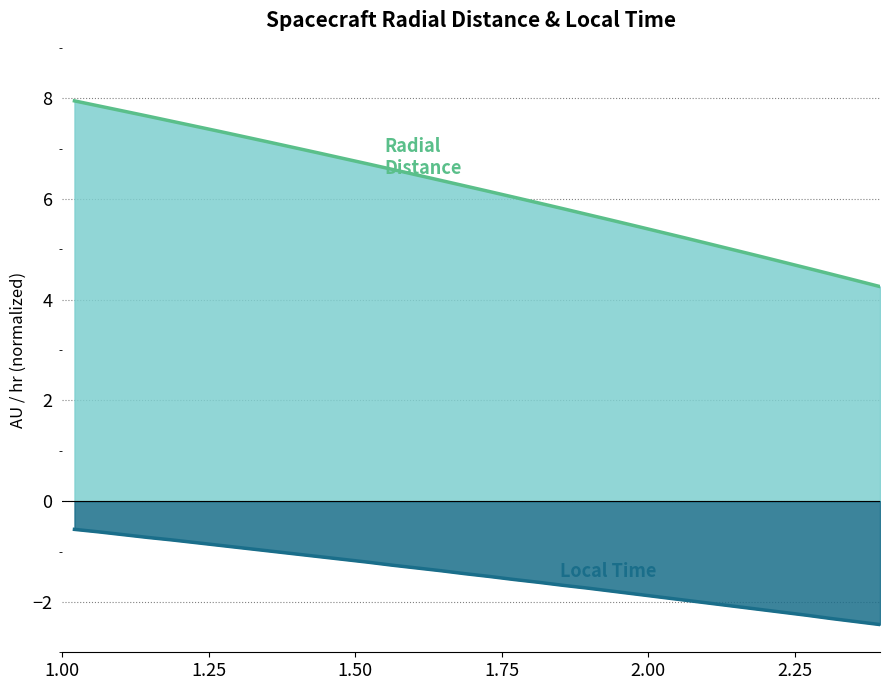

What is the greatest value displayed?

7.9